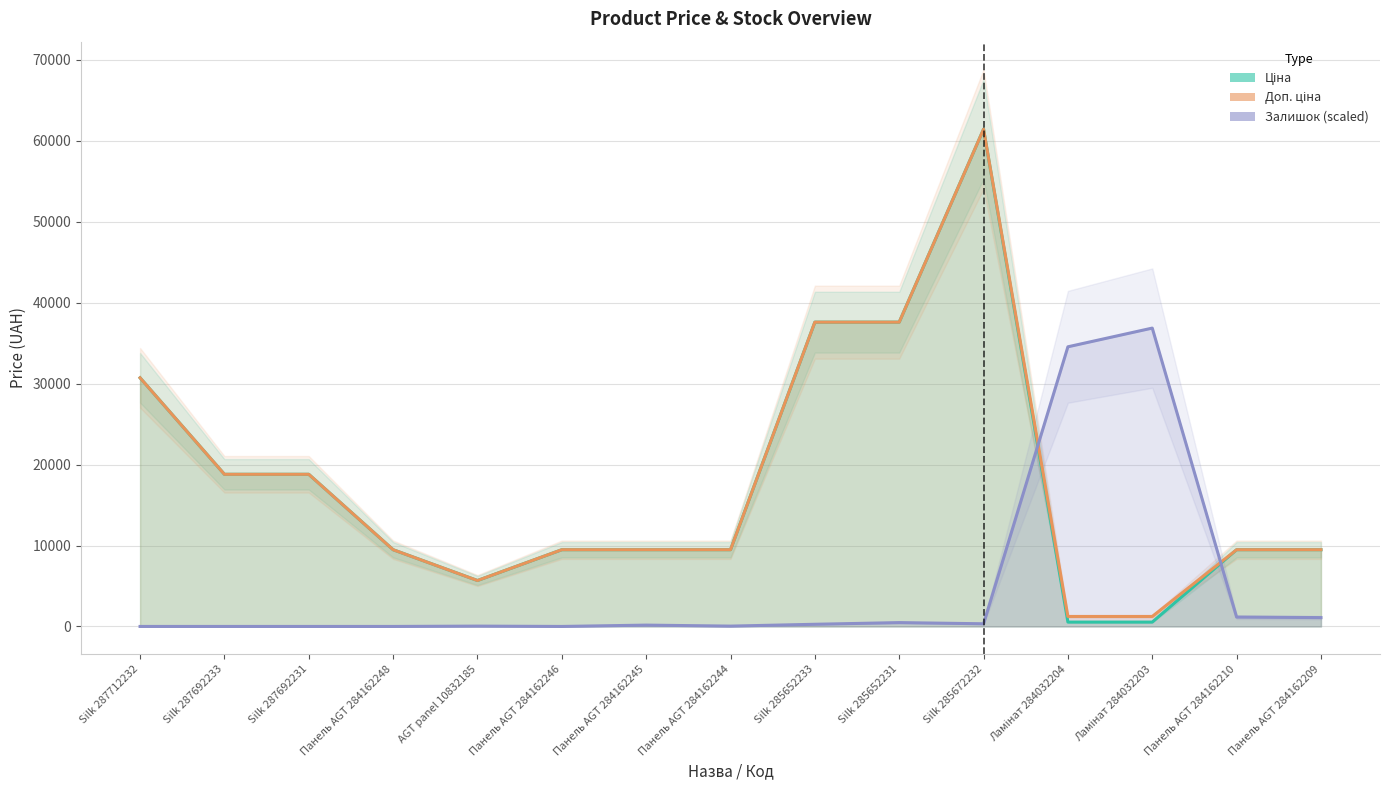

At which category does the chart reach its minimum across all series?

Silk 287712232